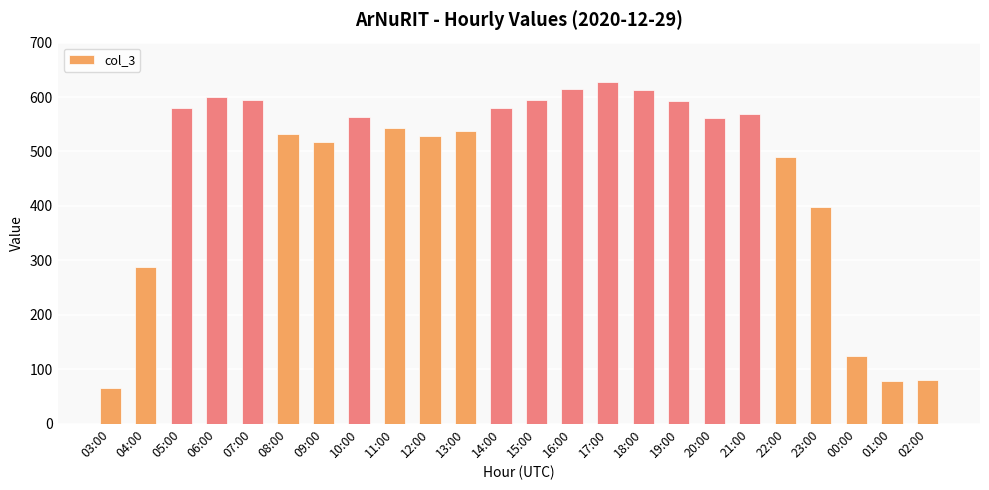

Where does the data first go above 562?

05:00